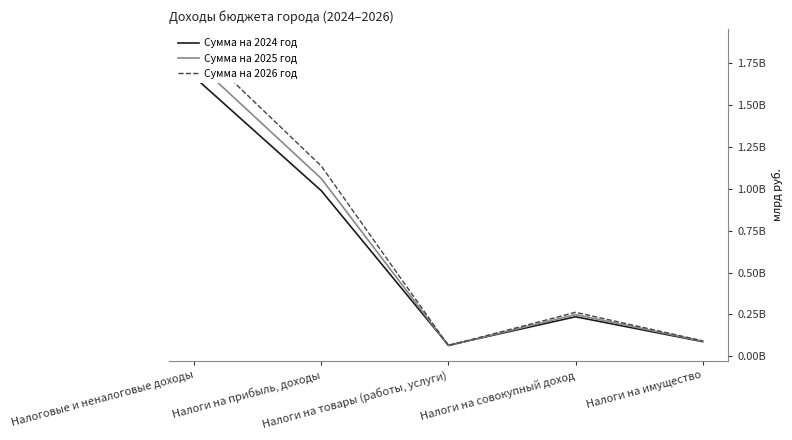

What is the spread (max minus min) of values at Налоговые и неналоговые доходы?

195822497